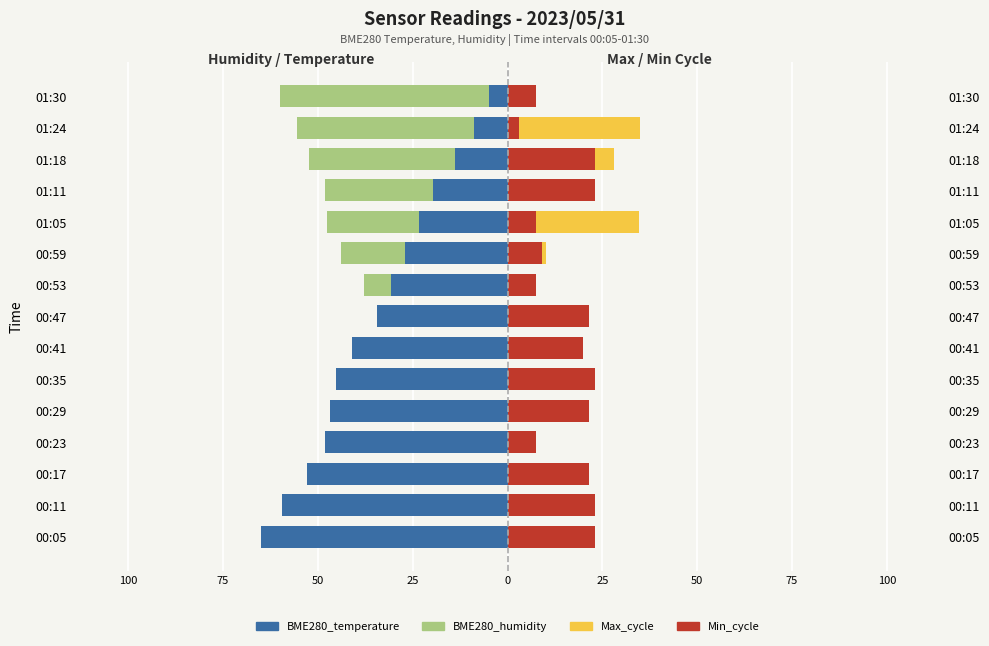

At how many categories does at least one series exceed -54?

15